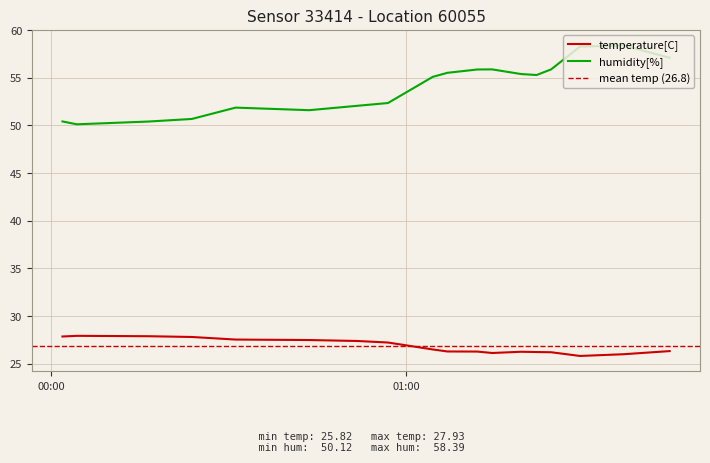

What is the highest value of the temperature[C] series?

27.9